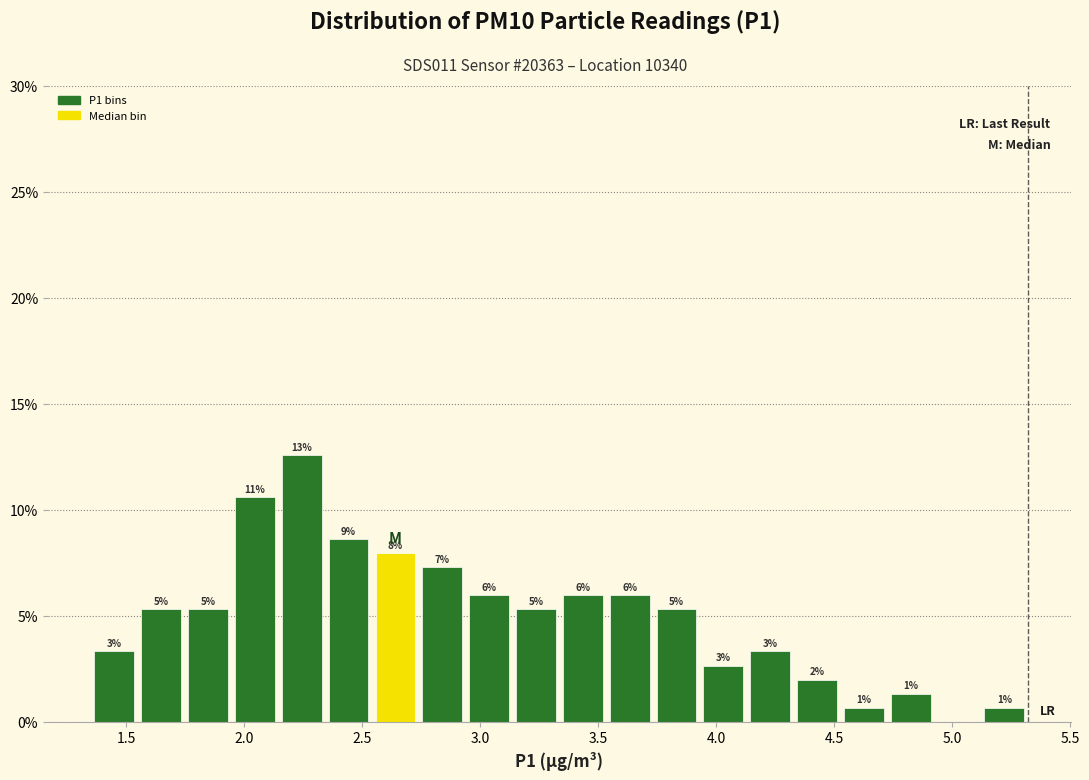

Read against the x-axis, roughly where is the centre of the tallest bar?

2.25